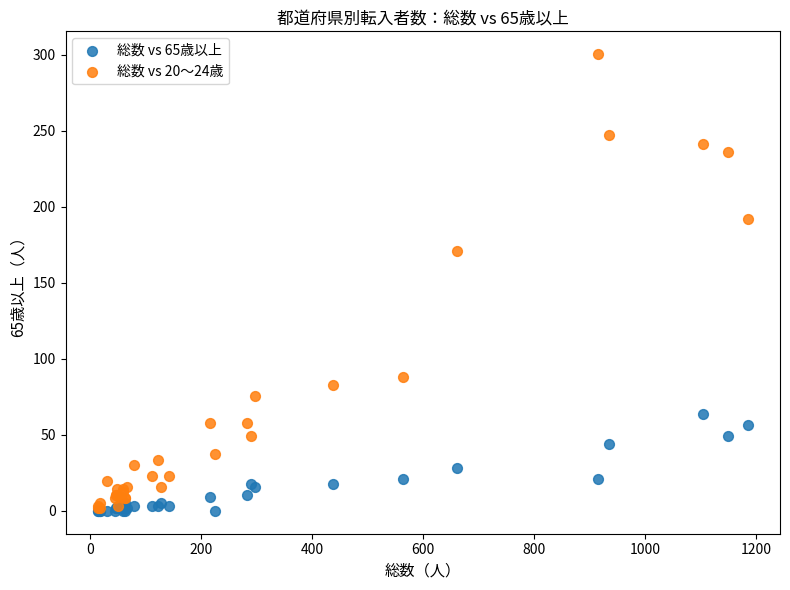

Across all series, what Y value is closest to 150?

170.8